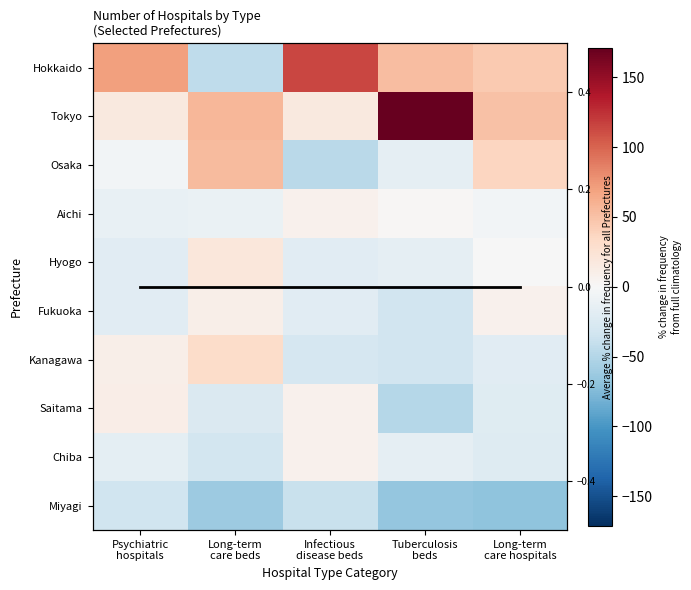

How many data points in Osaka are less than -5?

3